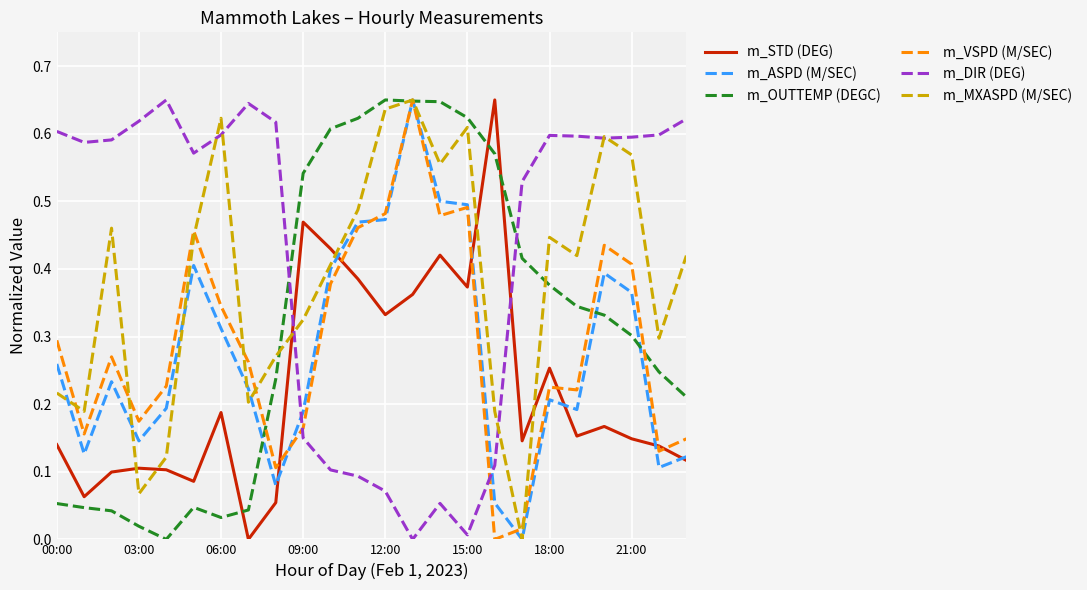

After their last crossing, which series has the higher values: m_DIR (DEG) or m_MXASPD (M/SEC)?

m_DIR (DEG)